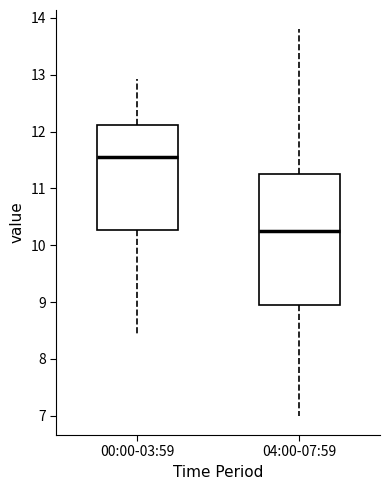

Reading left to right, read every box against the y-axis: the position of its median line, the range the box covers, and the ends of its whiskers. The values are not printed on the chart, so give them approximately, as read against the axis.

00:00-03:59: median 11.6, box 10.3 to 12.1, whiskers 8.4 to 12.9
04:00-07:59: median 10.3, box 9.0 to 11.3, whiskers 7.0 to 13.8